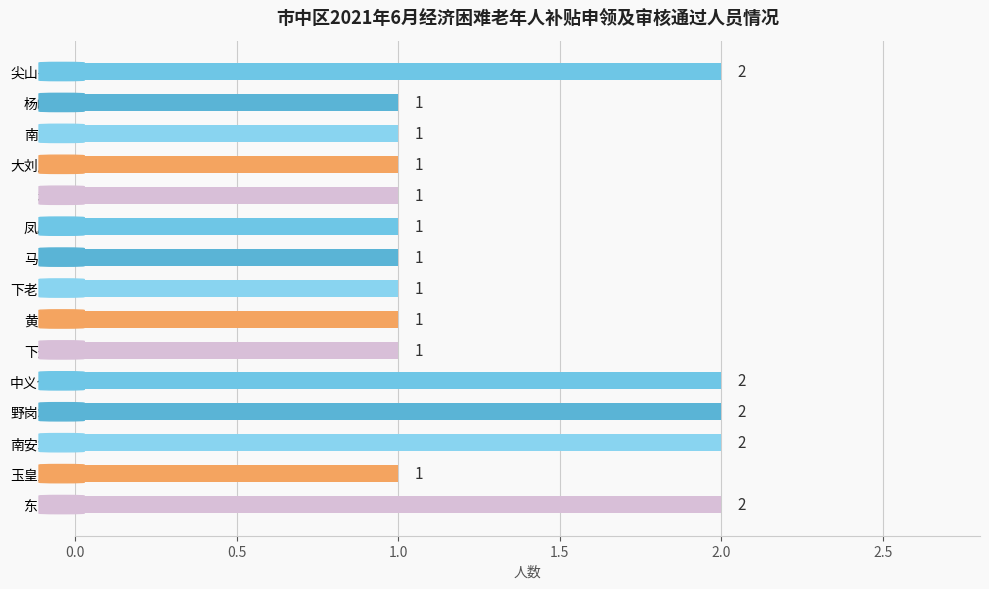

What is the value of the 5th bar from the top?

1